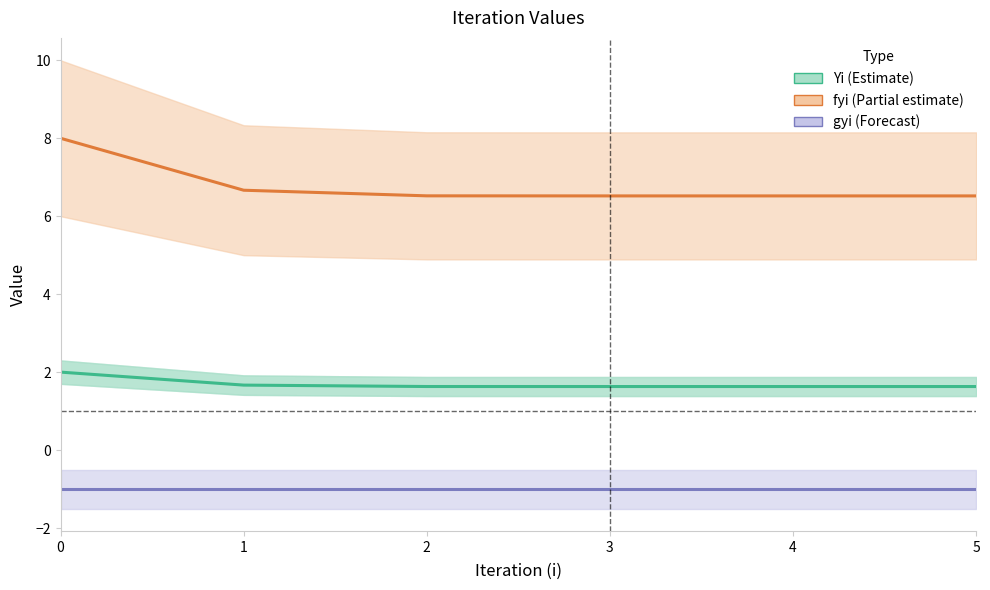

What is the value of the fyi (Partial estimate) point at the 6th from the left?

6.5